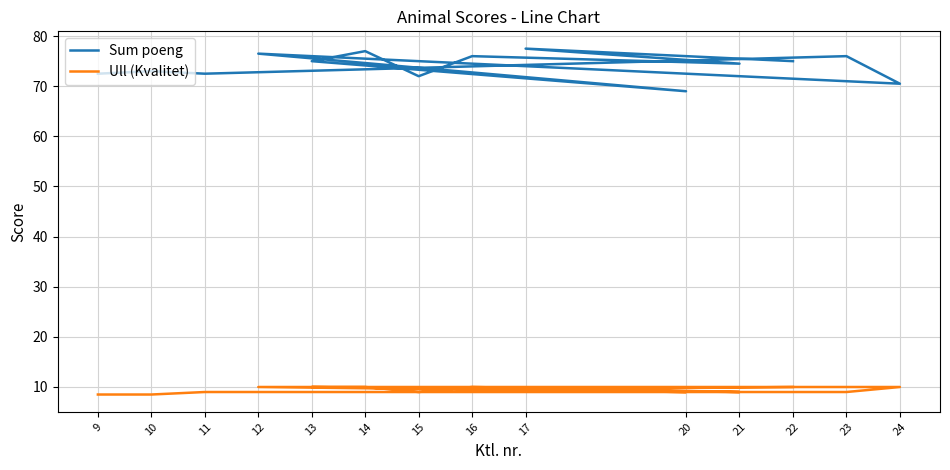

What is the spread (max minus min) of values at 24?

60.5